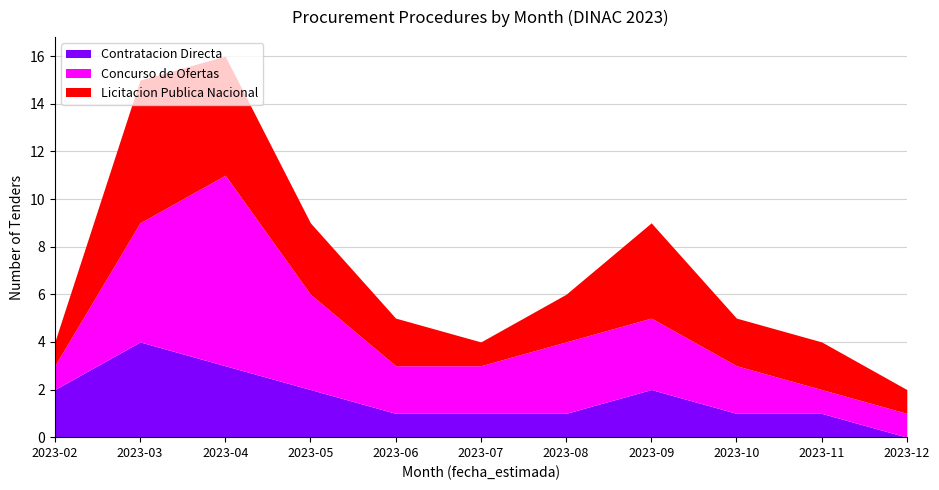

What is the difference between the highest and lowest values at 2023-10?

1